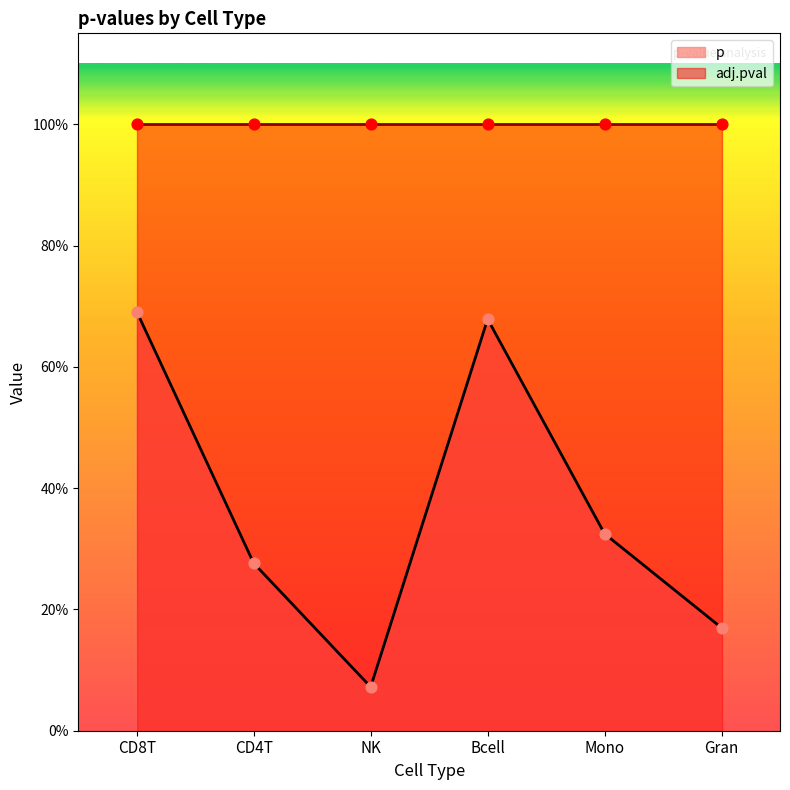

What is the change in value from CD4T to Gran?

-0.1